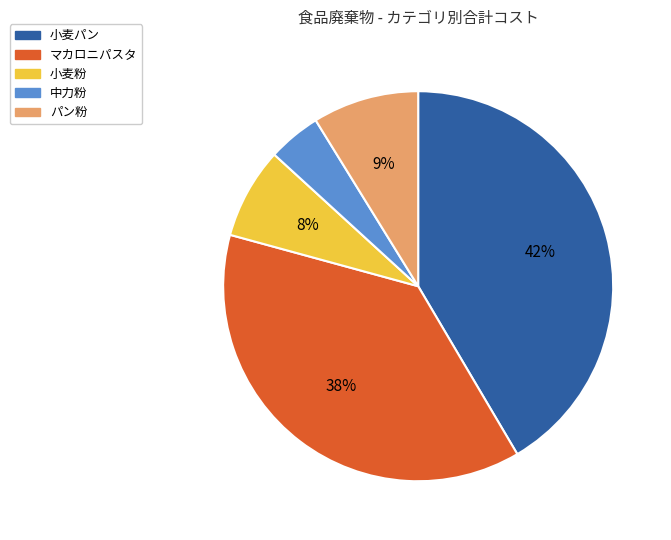

Which has a higher value, パン粉 or マカロニパスタ?

マカロニパスタ